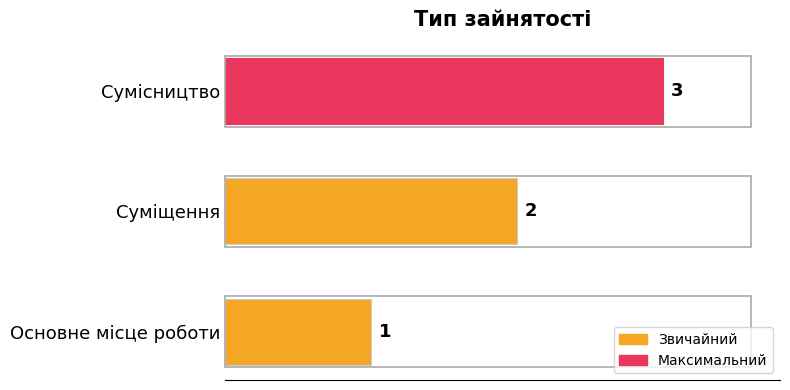

Between Основне місце роботи and Сумісництво, which is larger?

Сумісництво